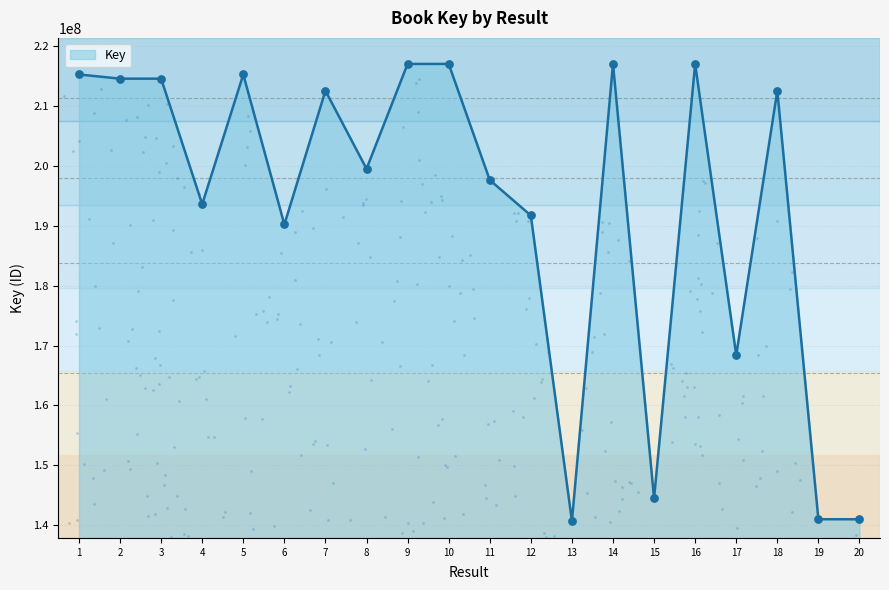

What is the change in value from 9 to 10?

-178